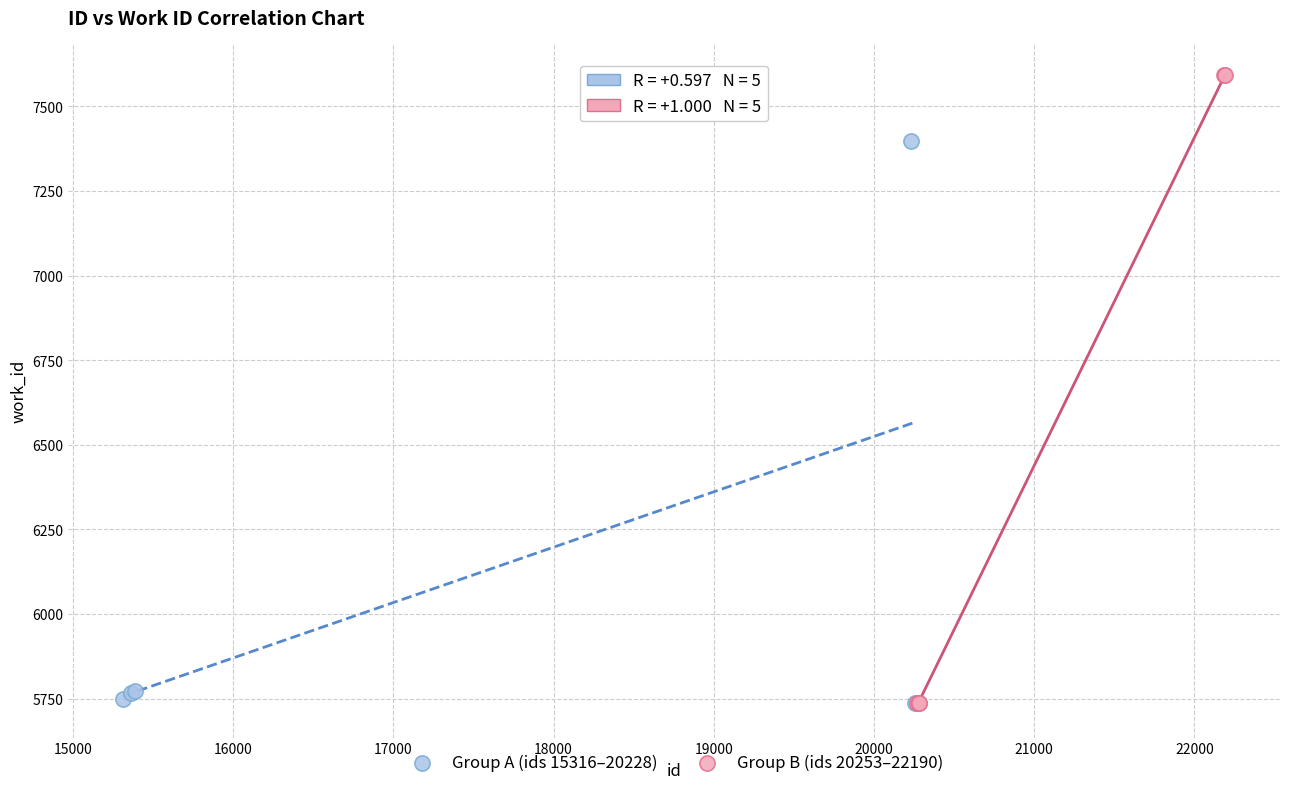

Which series has the largest Y range (max minus min)?

Group B (ids 20253–22190)